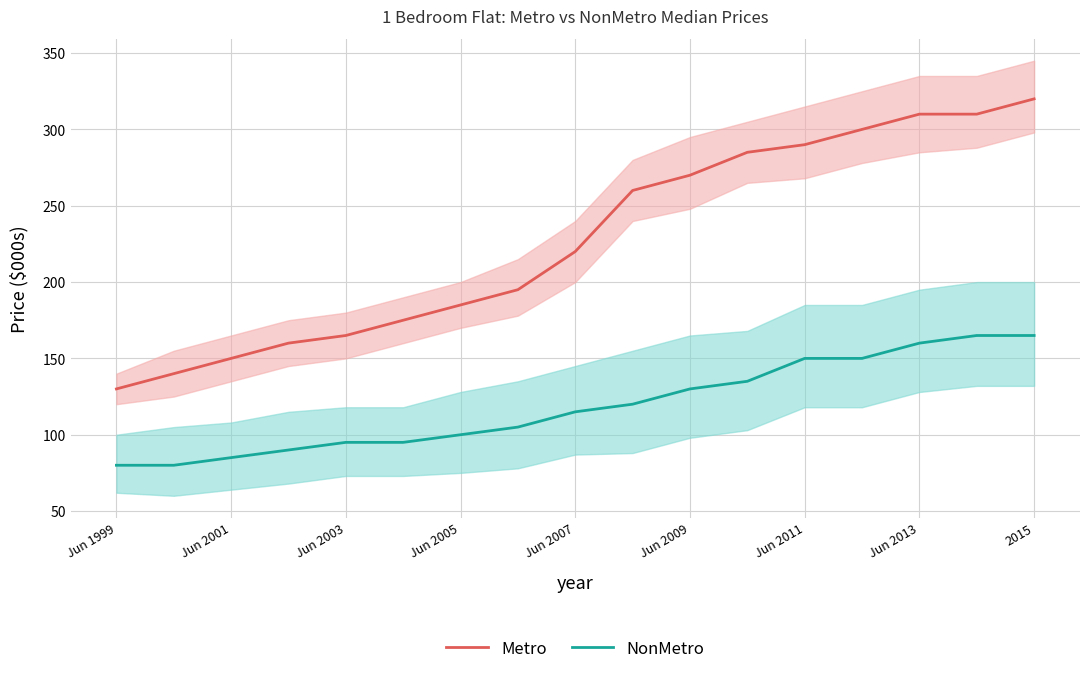

Reading left to right, what are all the values shown in this chart?

Metro: 130	140	150	160	165	175	185	195	220	260	270	285	290	300	310	310	320
NonMetro: 80	80	85	90	95	95	100	105	115	120	130	135	150	150	160	165	165